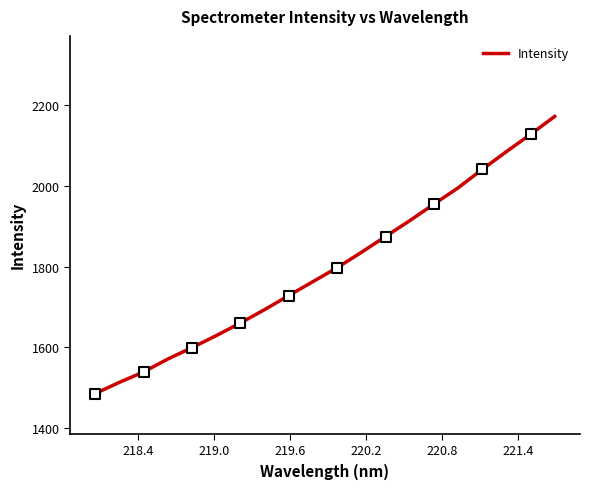

What is the difference between the maximum and minimum values?

688.0